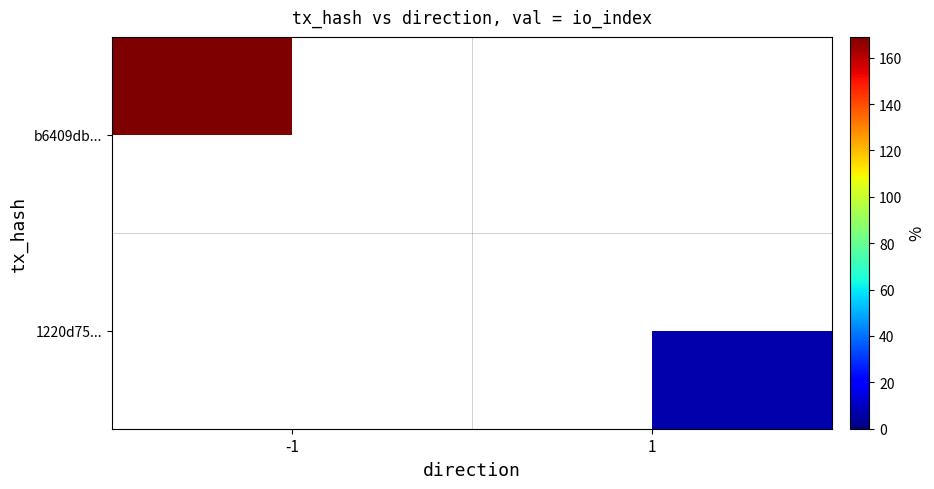

Rank the series at 1 from highest to lowest value.

b6409db..., 1220d75...